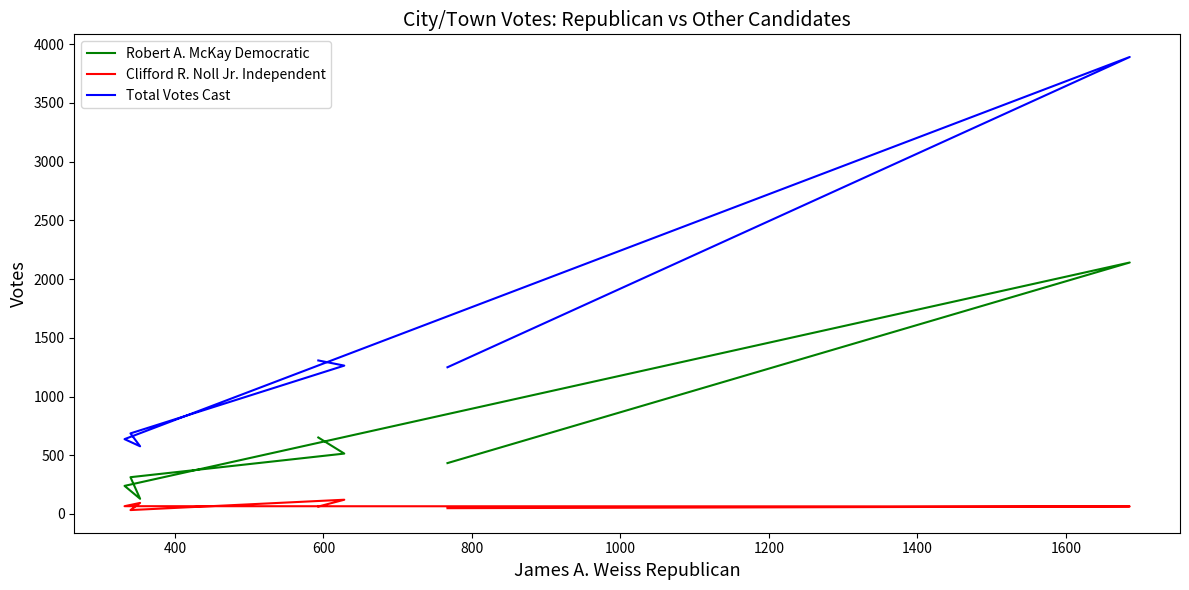

What are all the series names shown in the legend?

Robert A. McKay Democratic, Clifford R. Noll Jr. Independent, Total Votes Cast